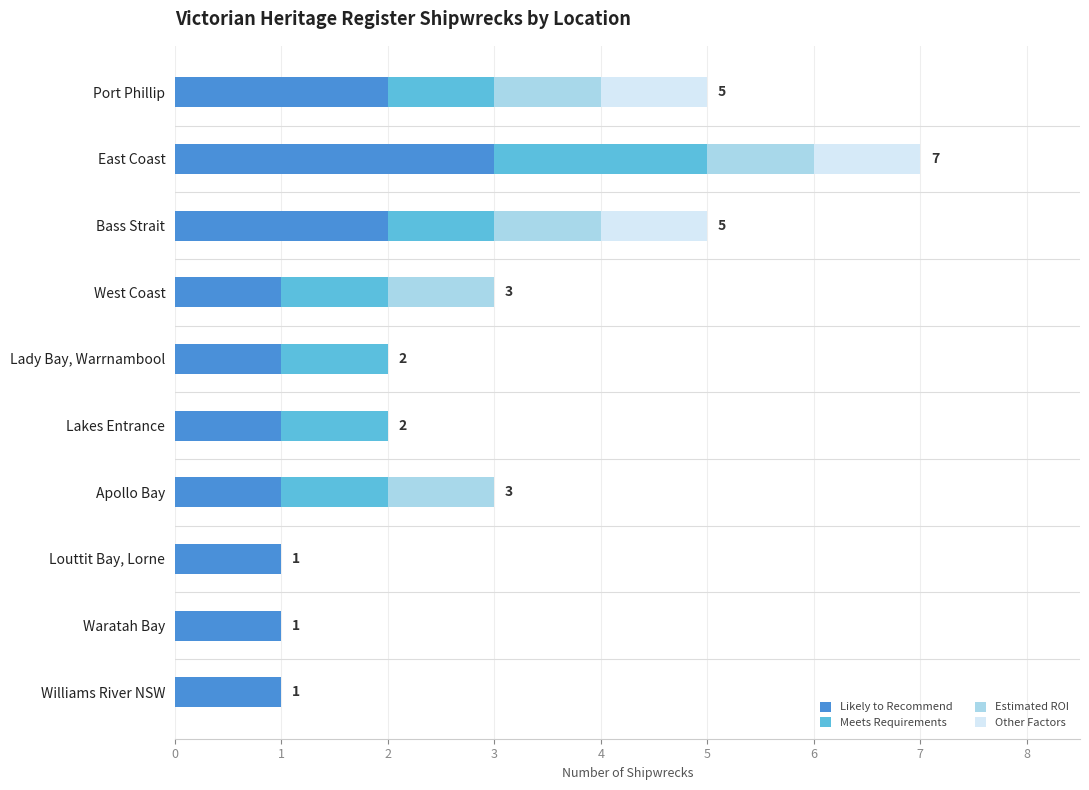

At which category is the sum across all series the highest?

East Coast